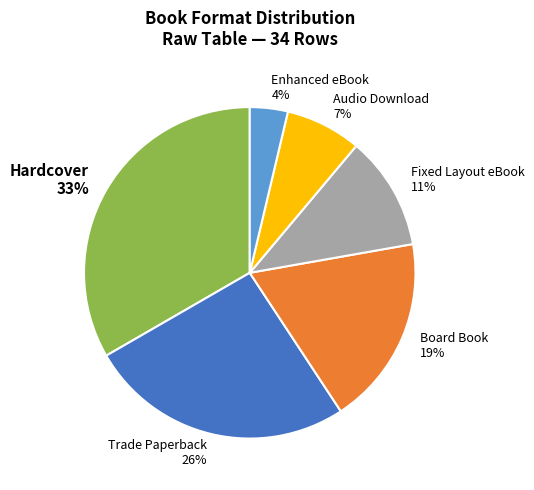

What percentage is the Board Book slice, to the nearest percent?

19%